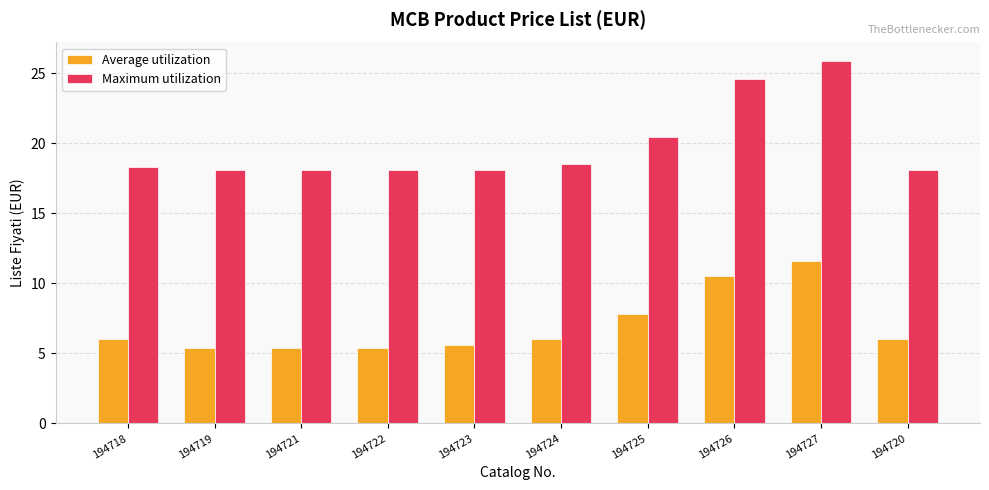

Rank the series by their average value, from highest to lowest.

Maximum utilization, Average utilization